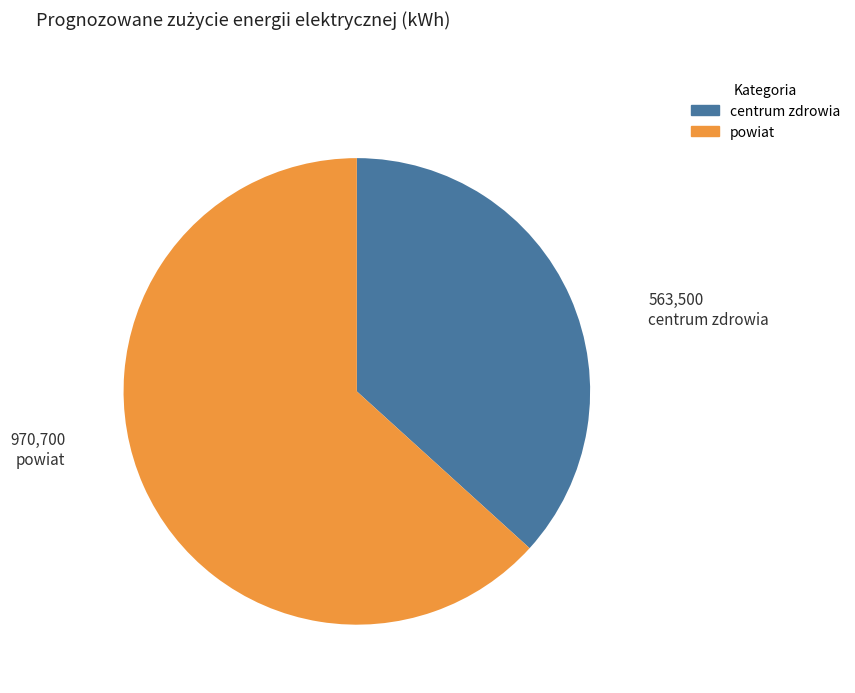

The centrum zdrowia slice represents 28% of the pie. True or false?

False